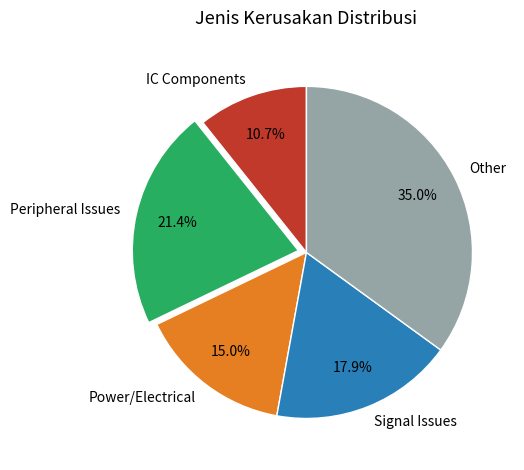

How many segments does this pie chart have?

5